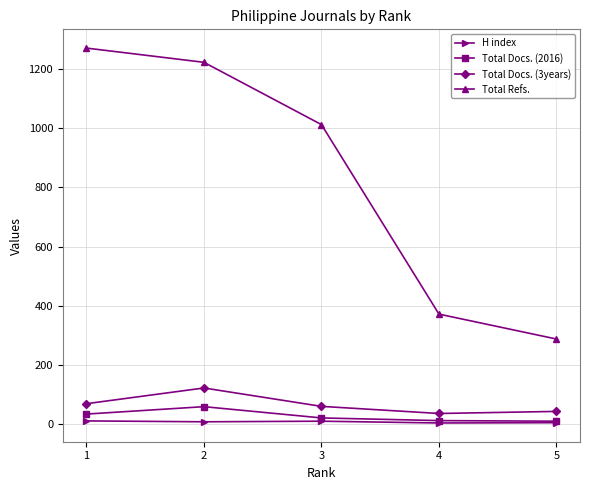

True or false: Total Refs. has more than 1 points higher than both neighbors.

False